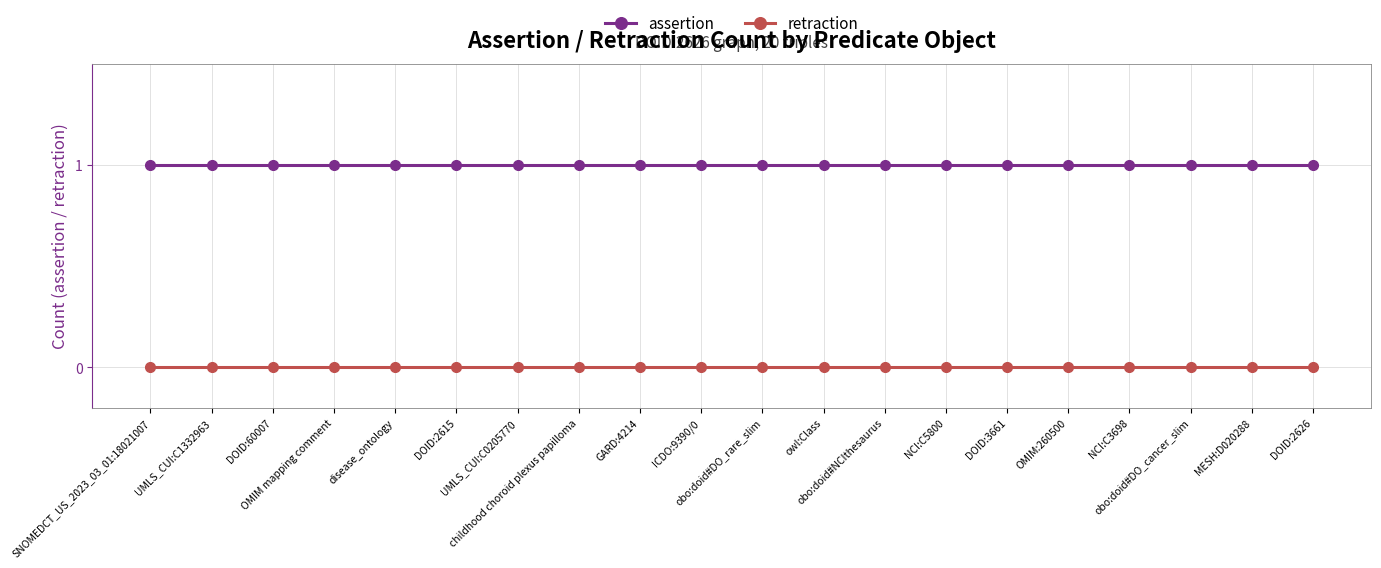

Rank the series by their average value, from highest to lowest.

assertion, retraction